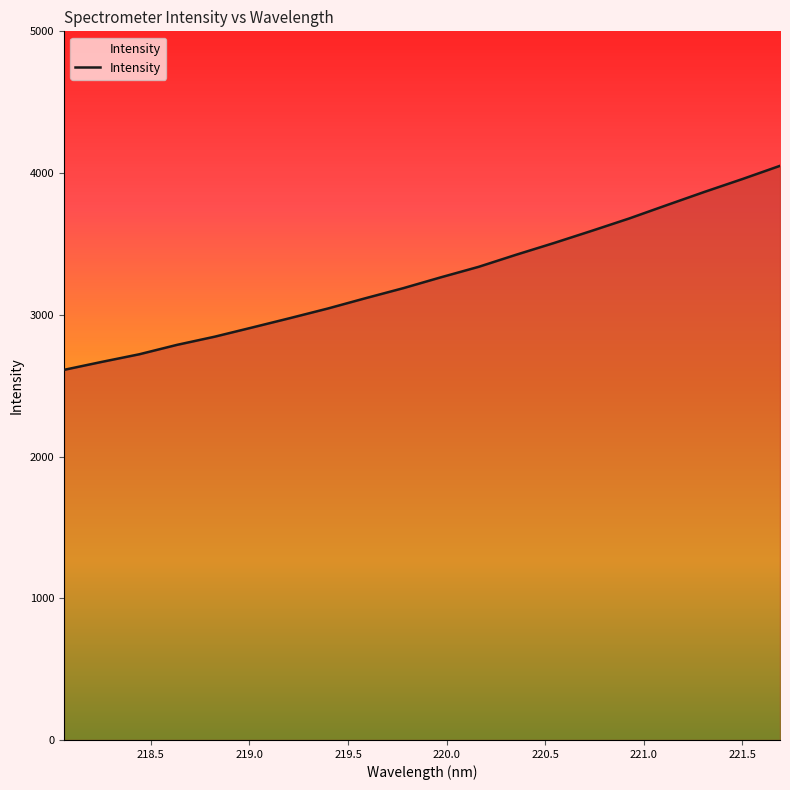

What is the minimum value shown in the chart?

2611.3